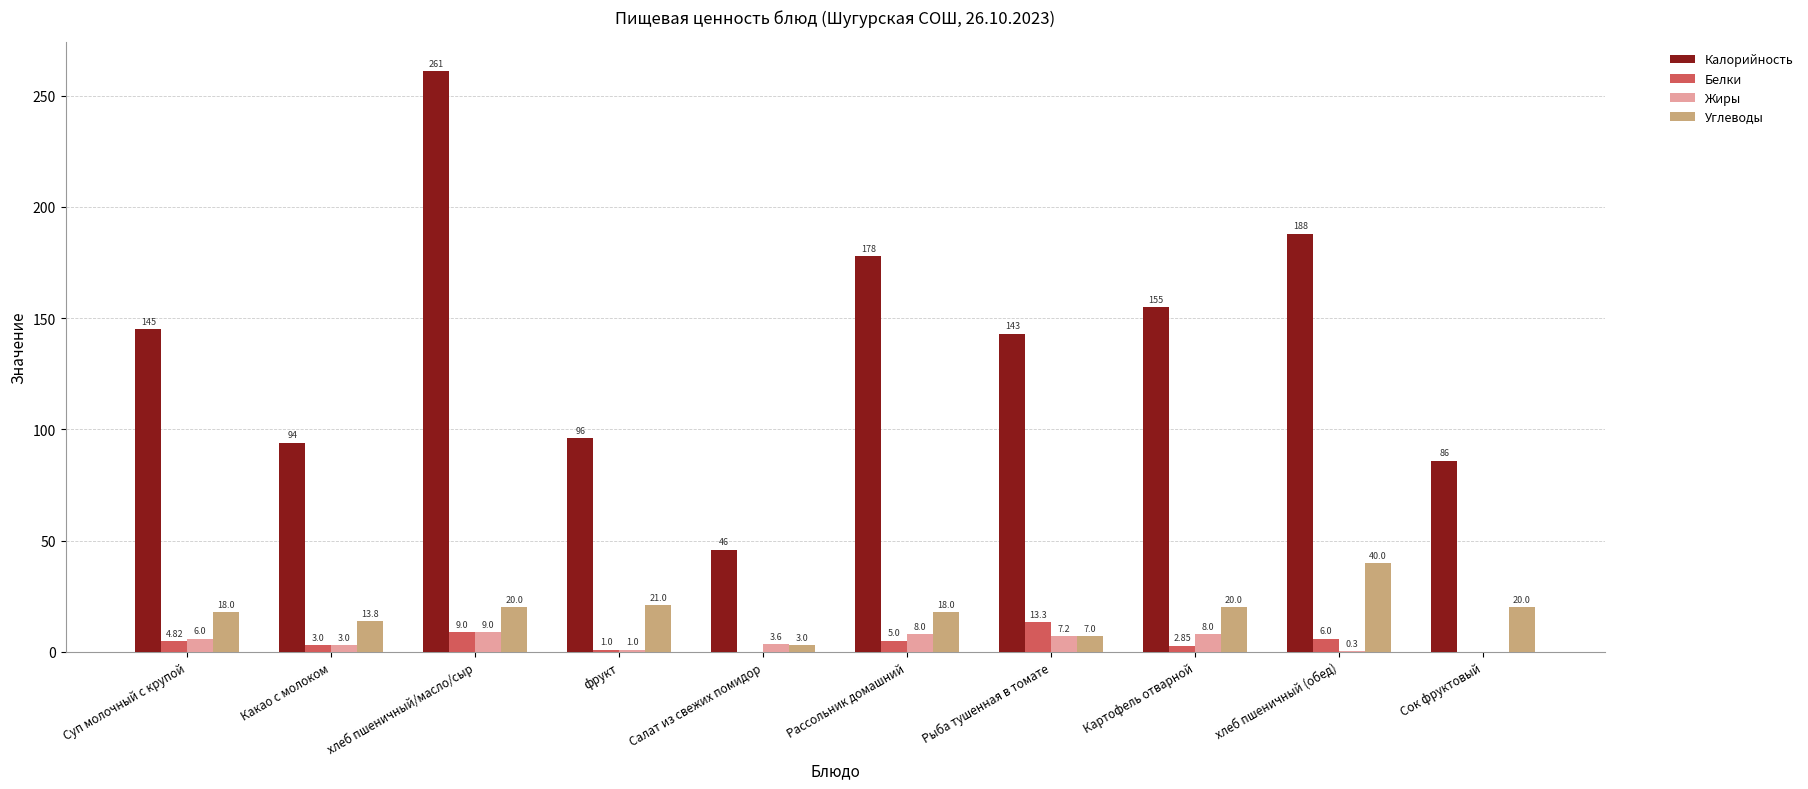

What is the difference between the Углеводы values at Сок фруктовый and Какао с молоком?

6.2